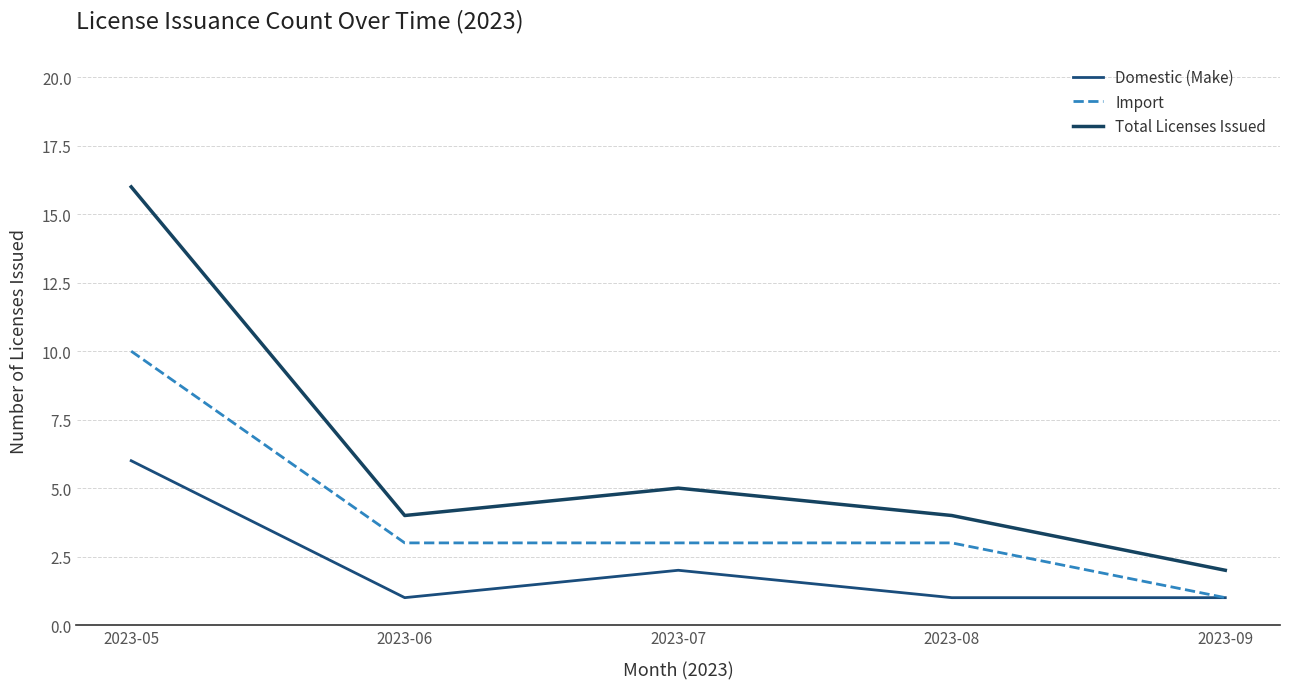

Is this an area chart (filled region under the line)?

No